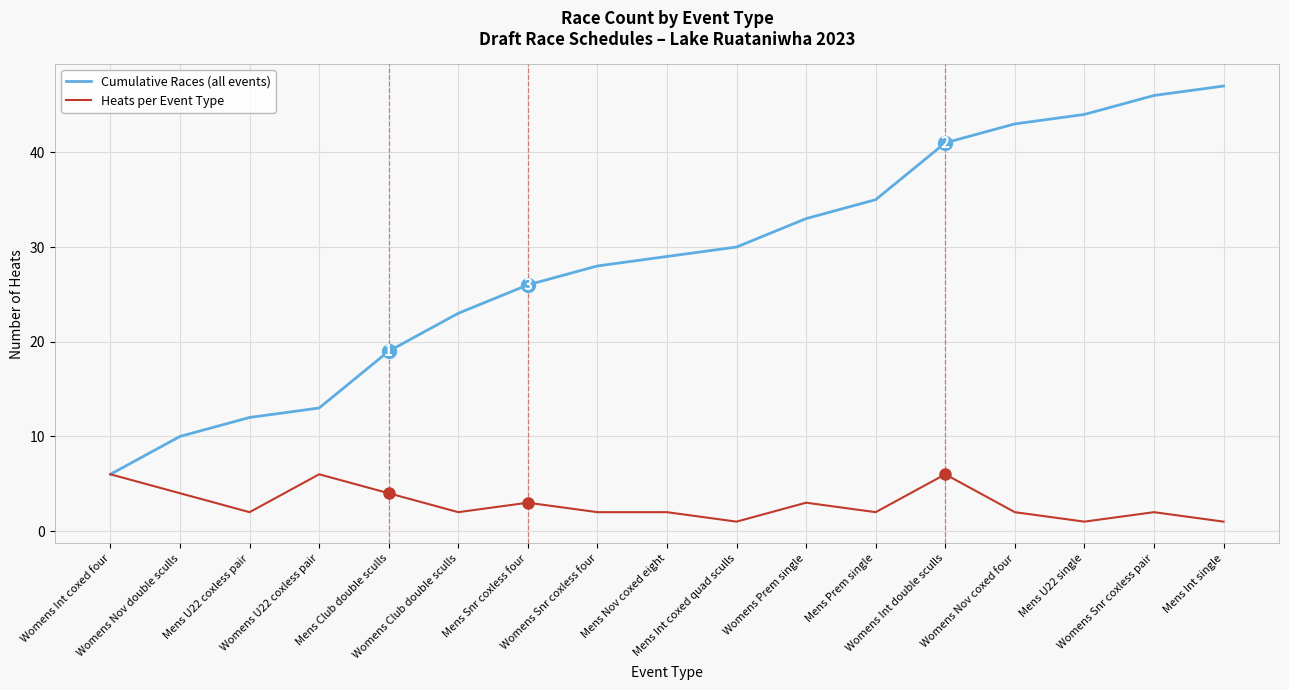

Which series has the largest range (max minus min)?

Cumulative Races (all events)